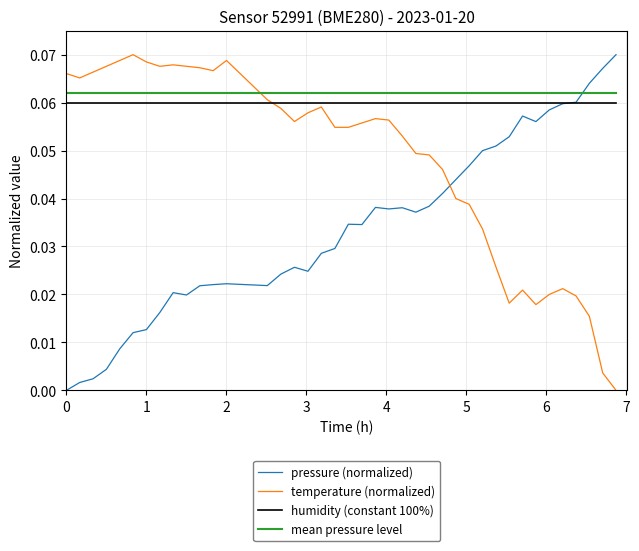

Which series ends up on top after the final intersection of pressure (normalized) and mean pressure level?

pressure (normalized)